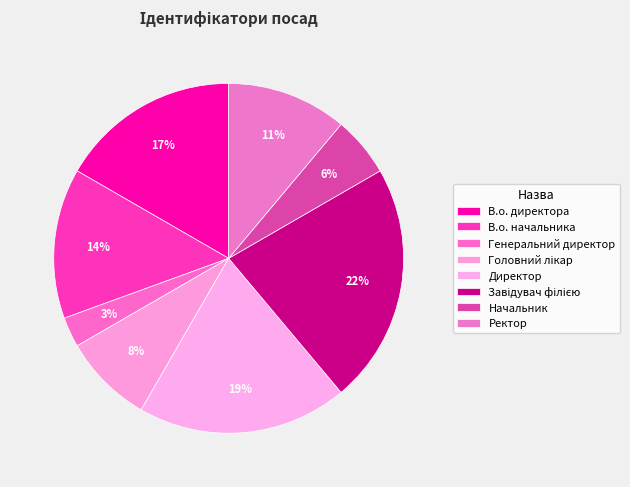

Does В.о. начальника account for over 50% of the chart?

No